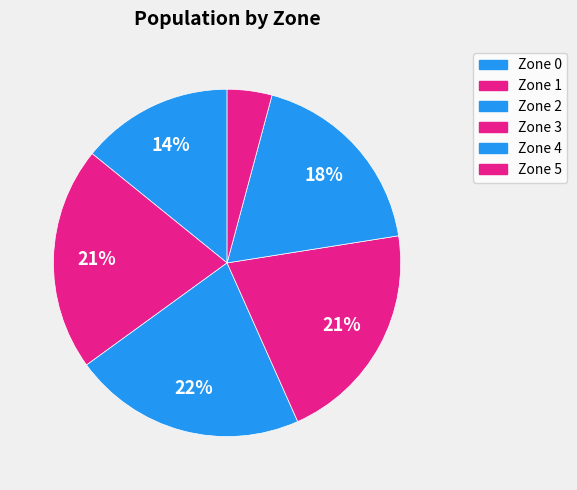

How many segments does this pie chart have?

6